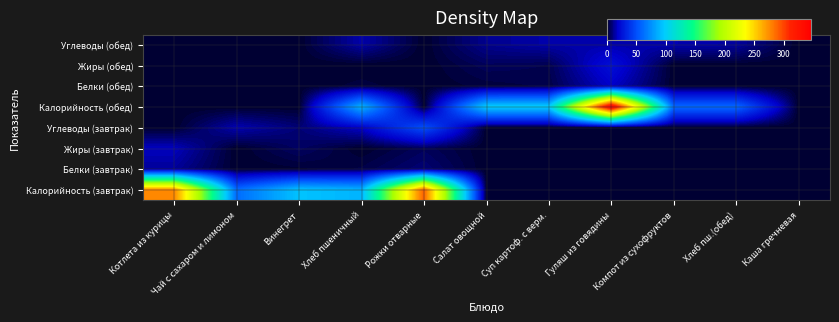

How many categories are shown in the chart?

11